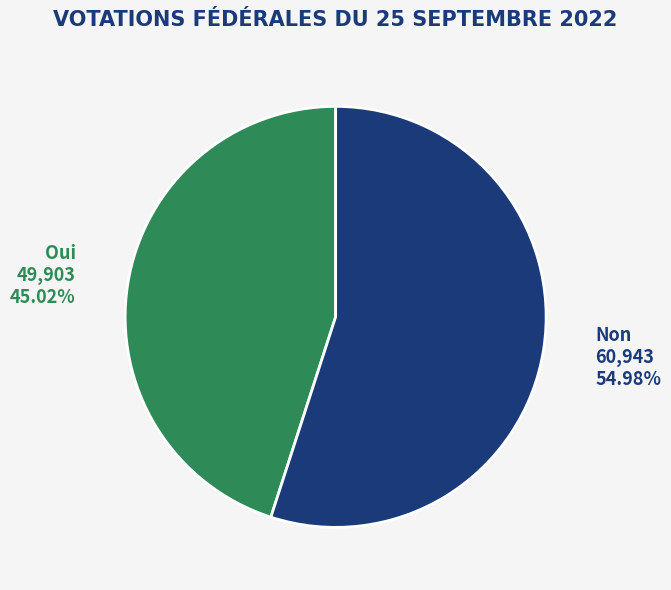

What is the smallest slice in the pie chart?

Oui